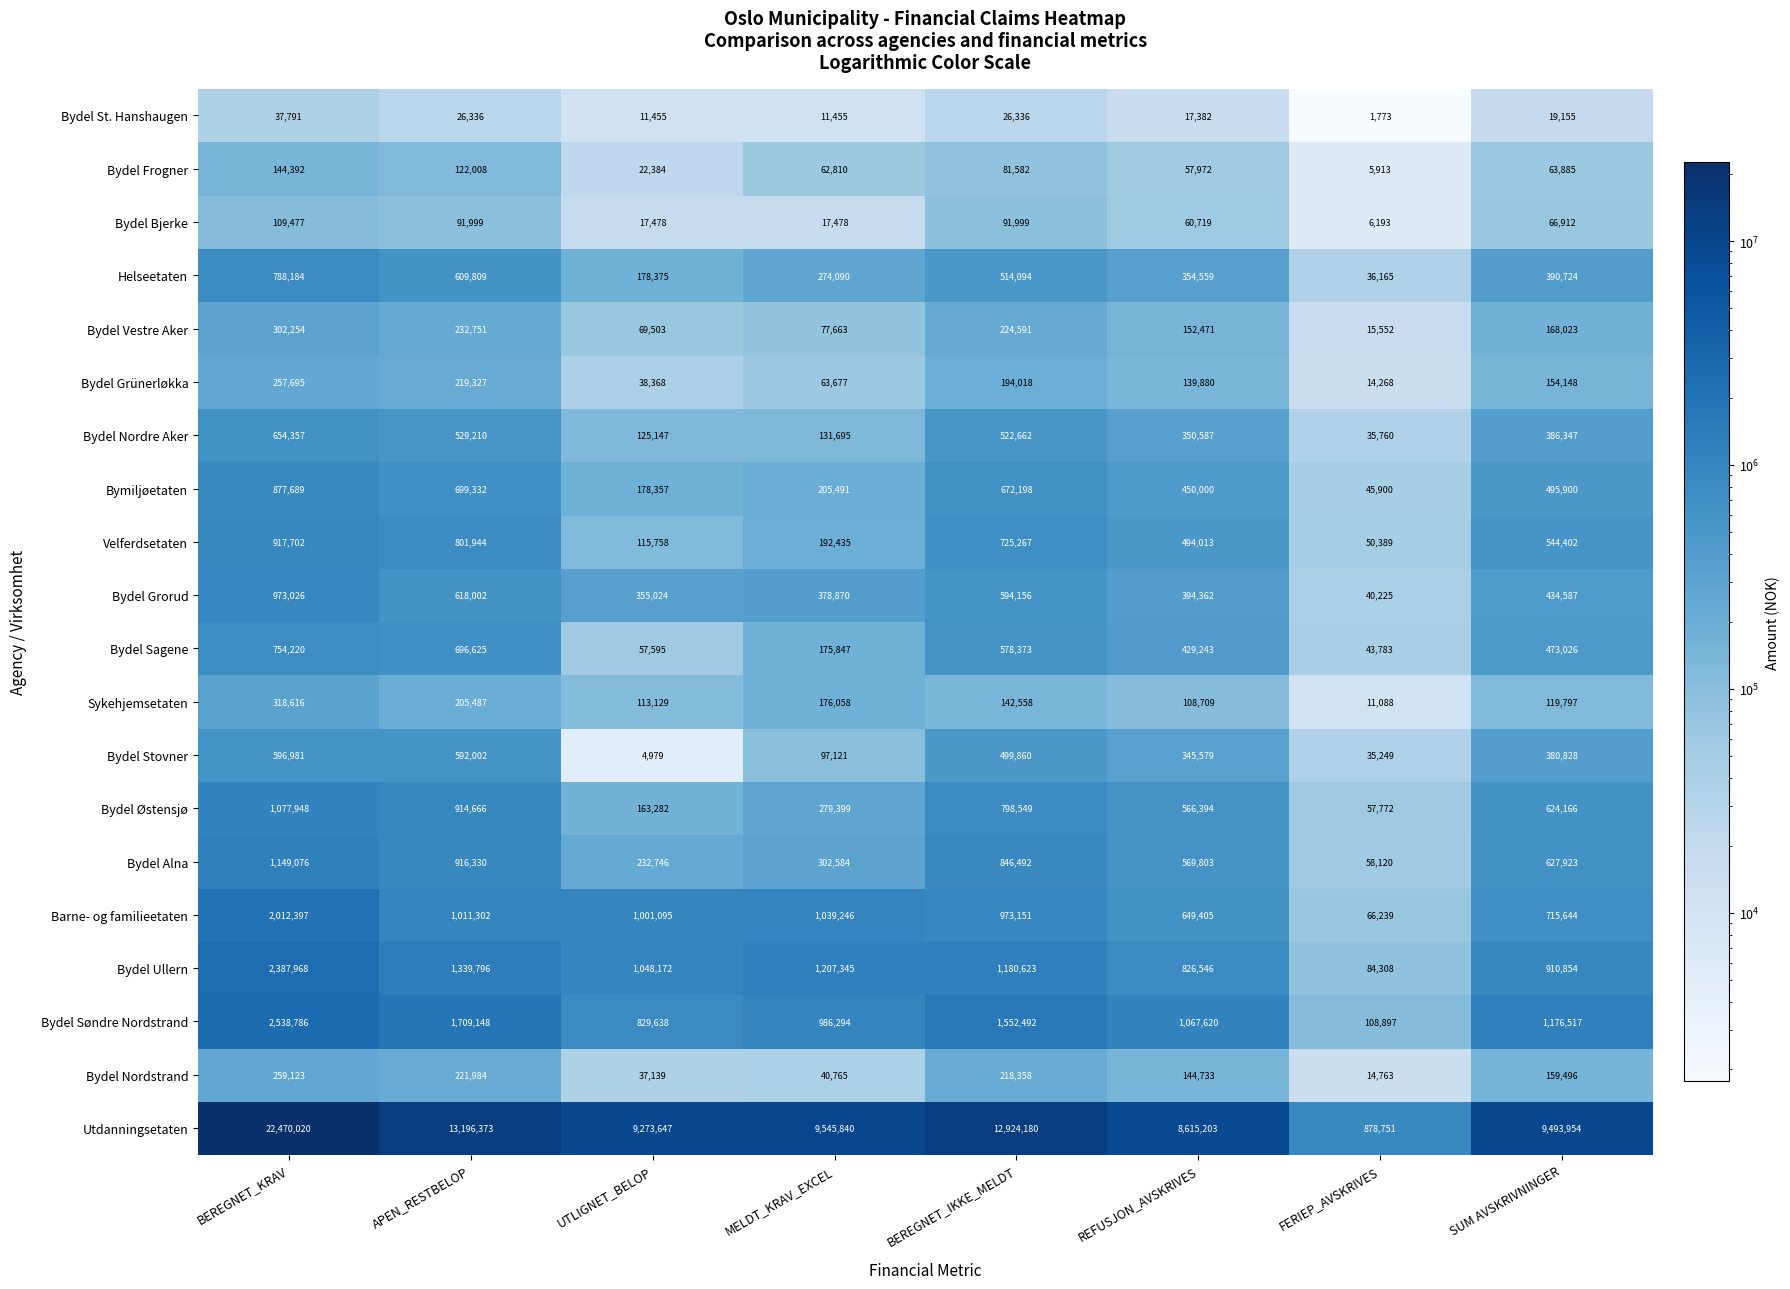

The value of Bydel Søndre Nordstrand at SUM AVSKRIVNINGER is 645636. True or false?

False